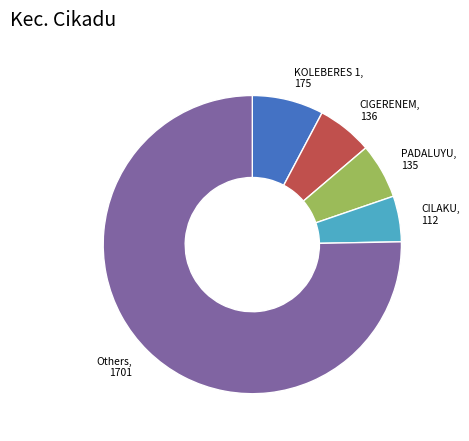

True or false: CIGERENEM accounts for 6% of the total.

True